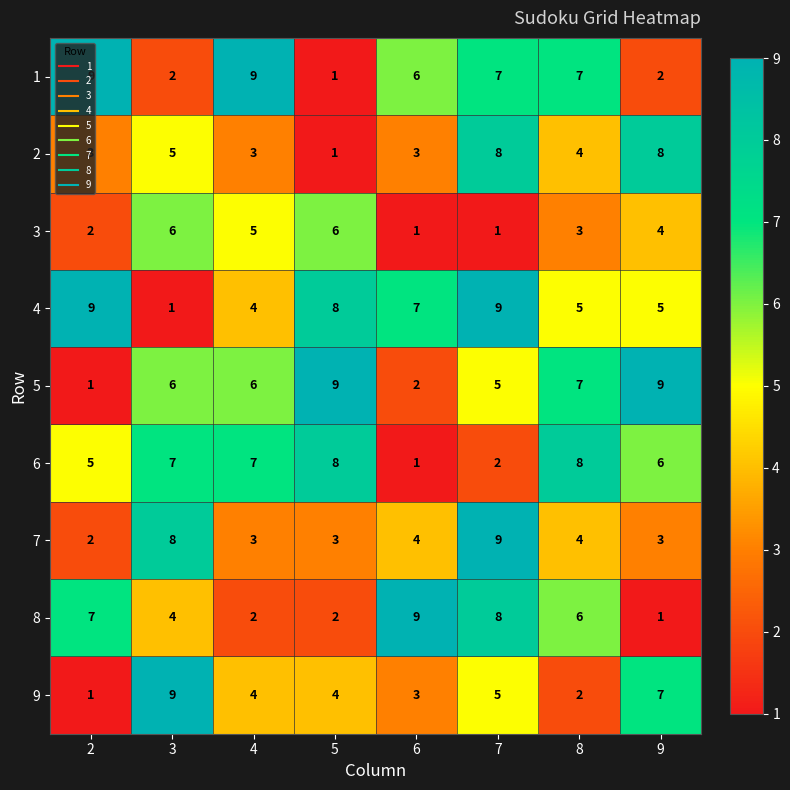

What is the difference between the highest and lowest values at 6?

8